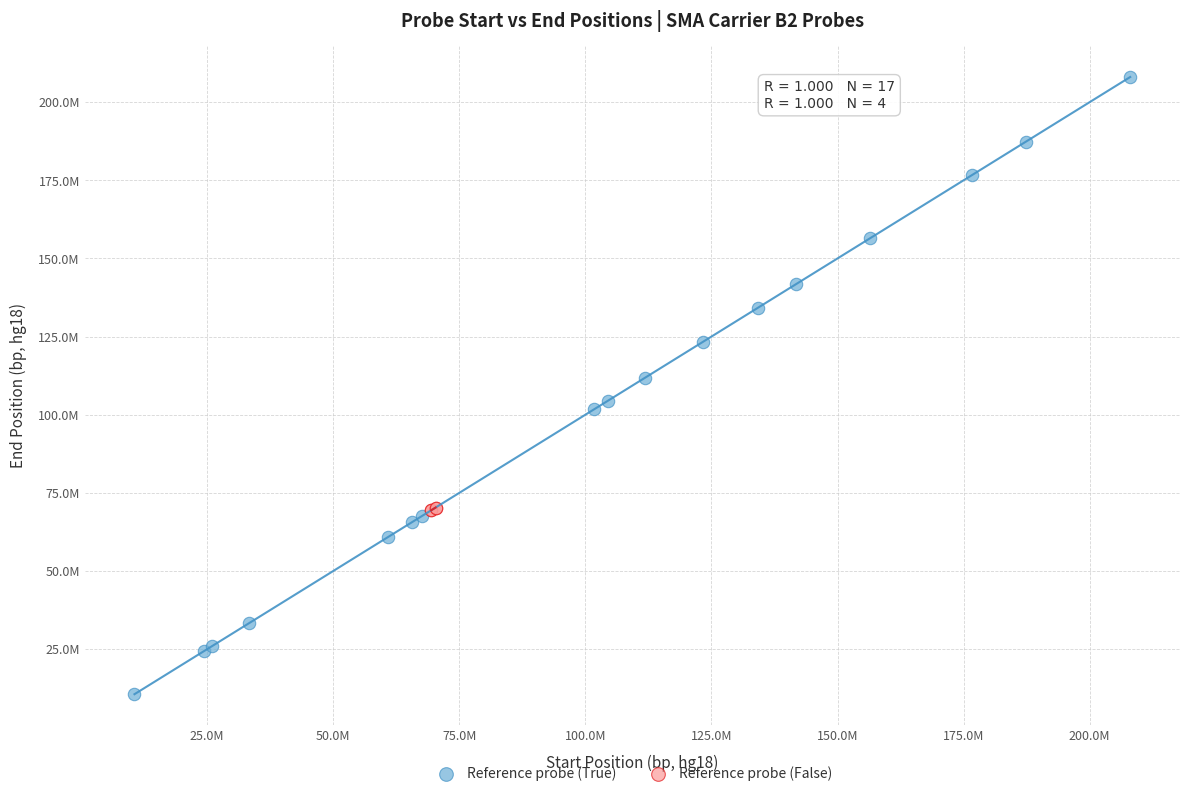

Which series has the widest spread of Y values?

Reference probe (True)